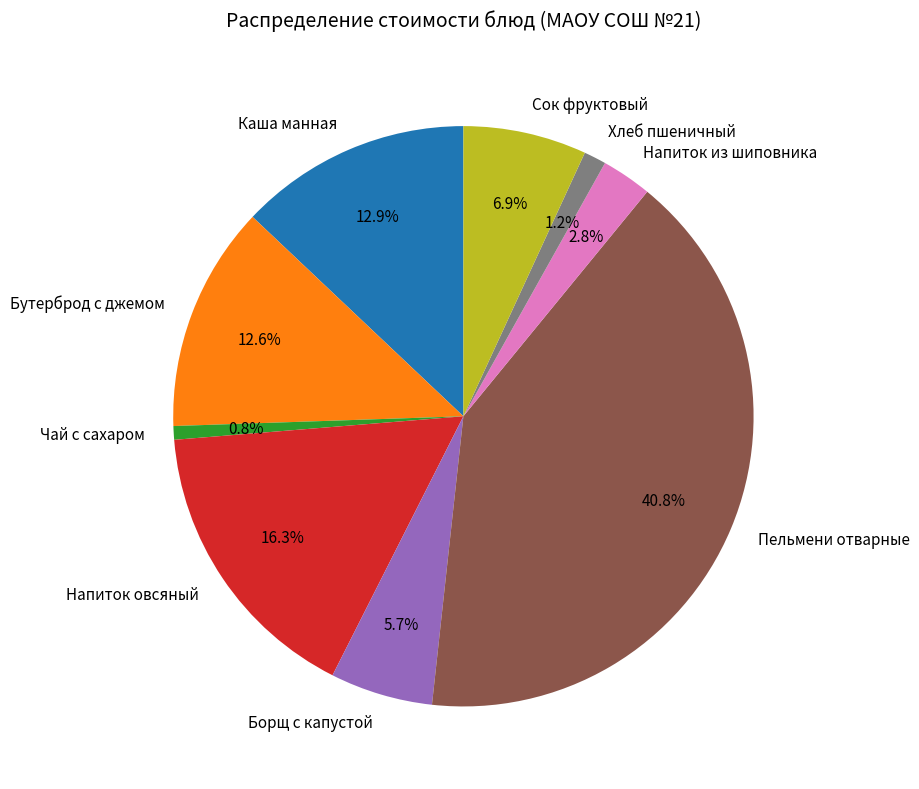

To the nearest percent, what portion does Каша манная represent?

13%